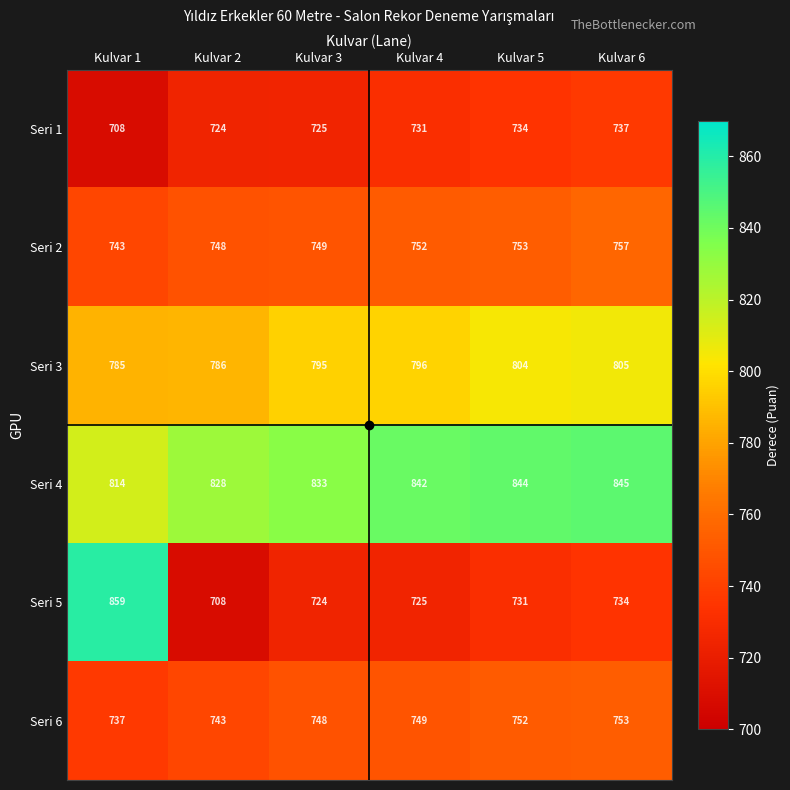

What is the total value across all series at Kulvar 3?

4574